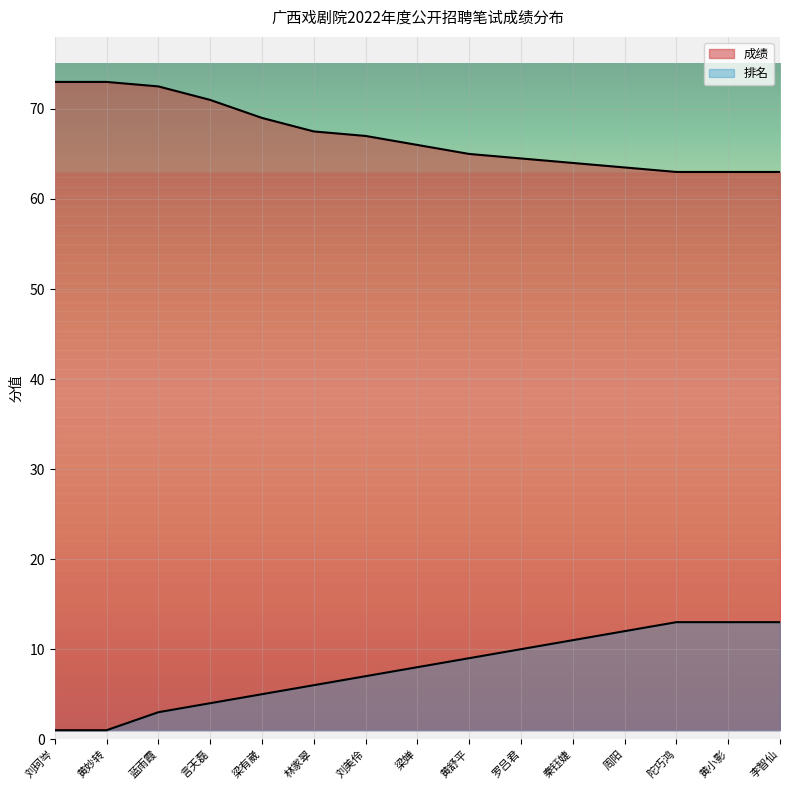

What is the average value of the 成绩 series?

67.0